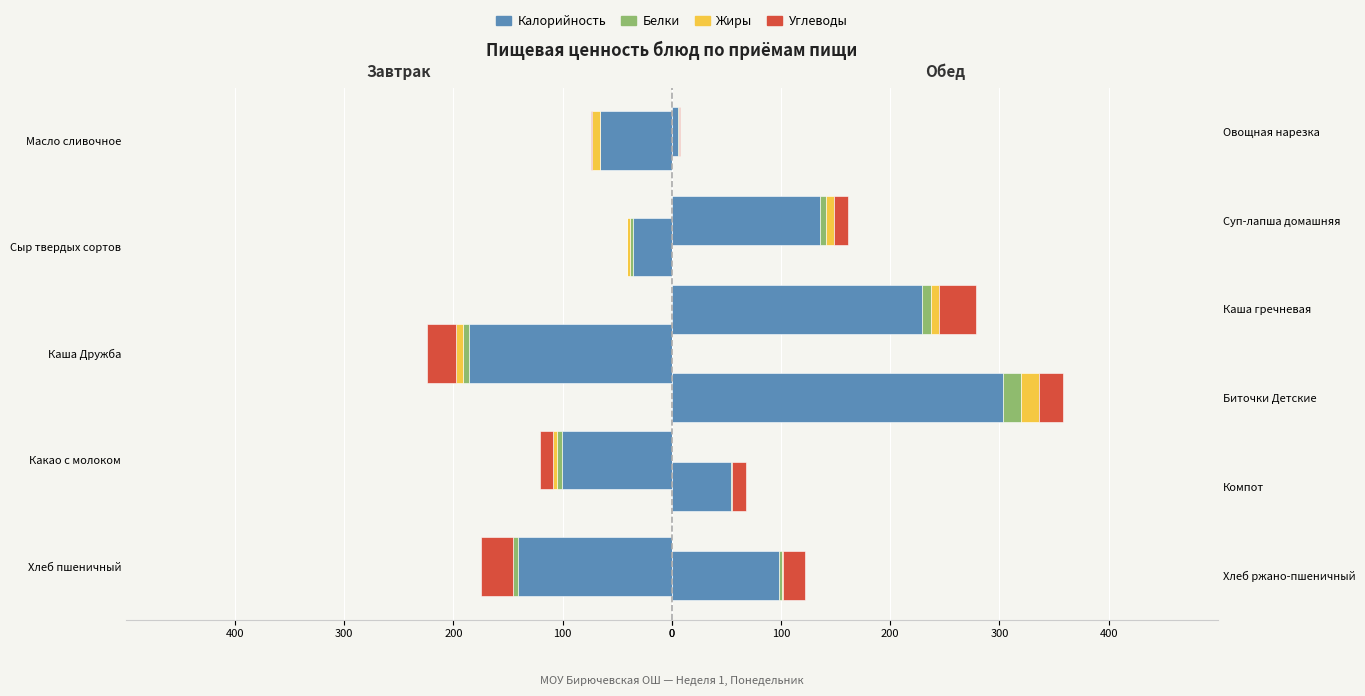

How many distinct data groups are displayed?

4